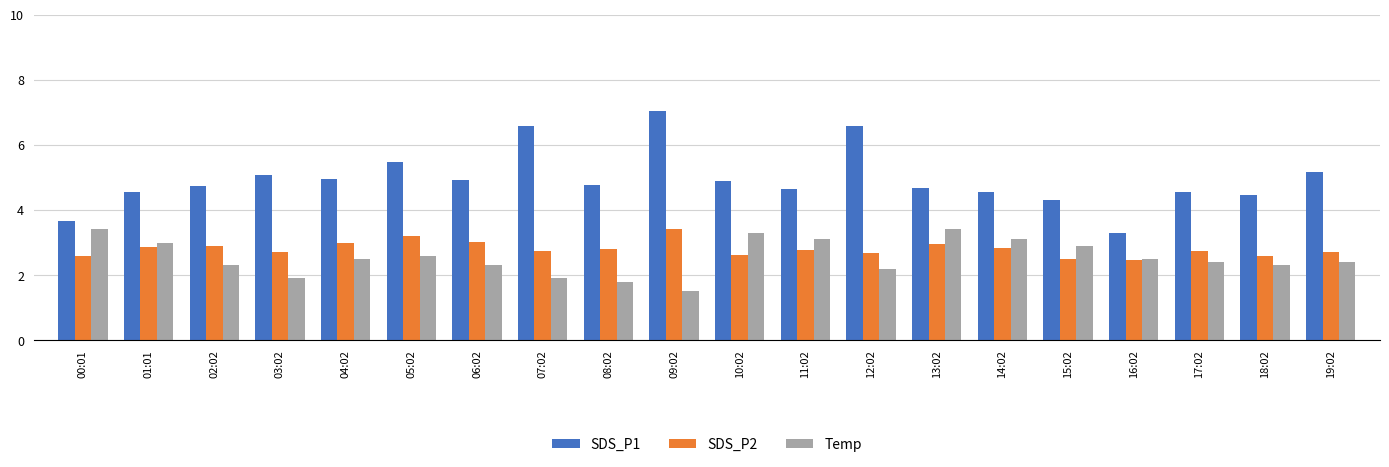

What value does the SDS_P1 series have at 16:02?

3.3